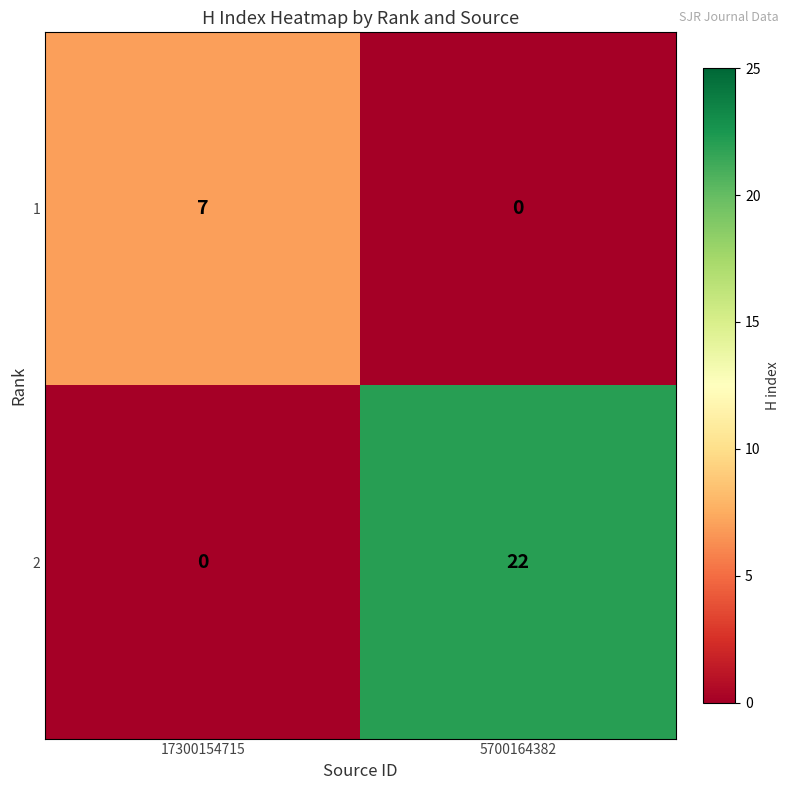

What is the greatest value displayed?

22